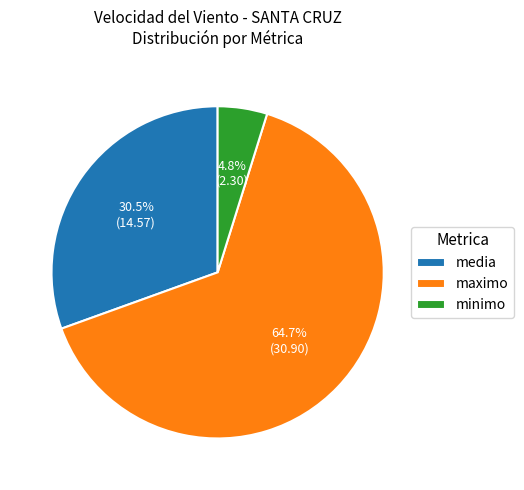

What portion of the pie excludes media?

69.5%